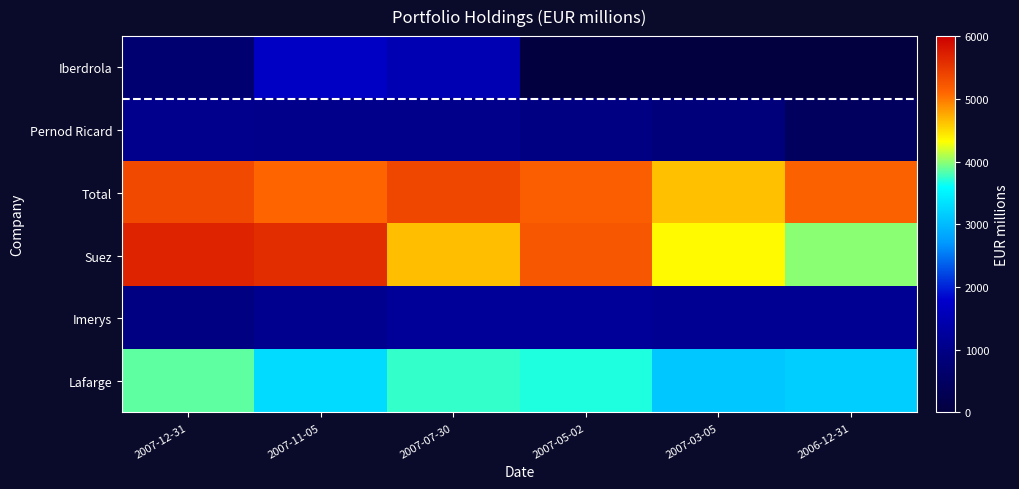

At how many categories does at least one series exceed 4217?

6